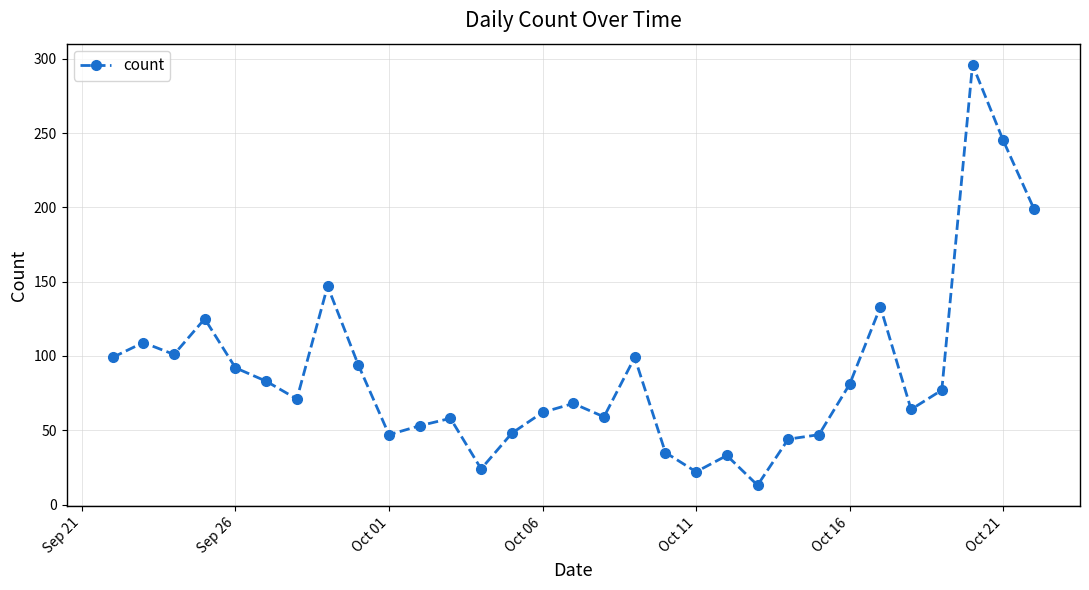

What is the average value?

88